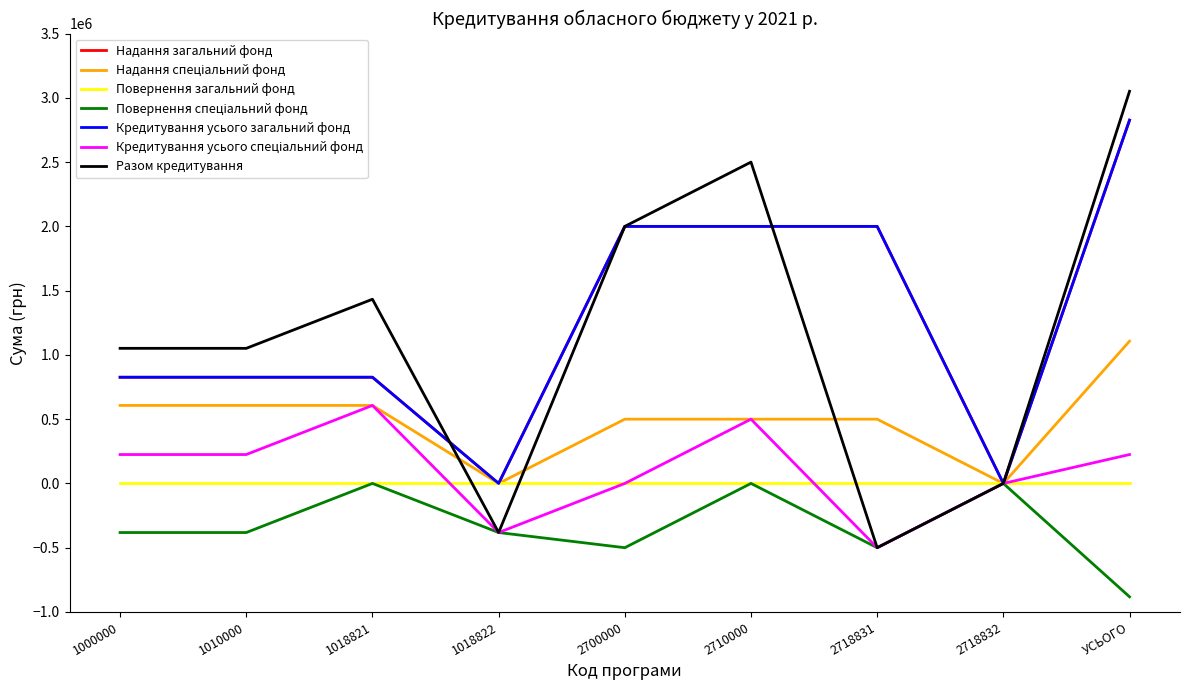

Does the chart have visible grid lines?

No